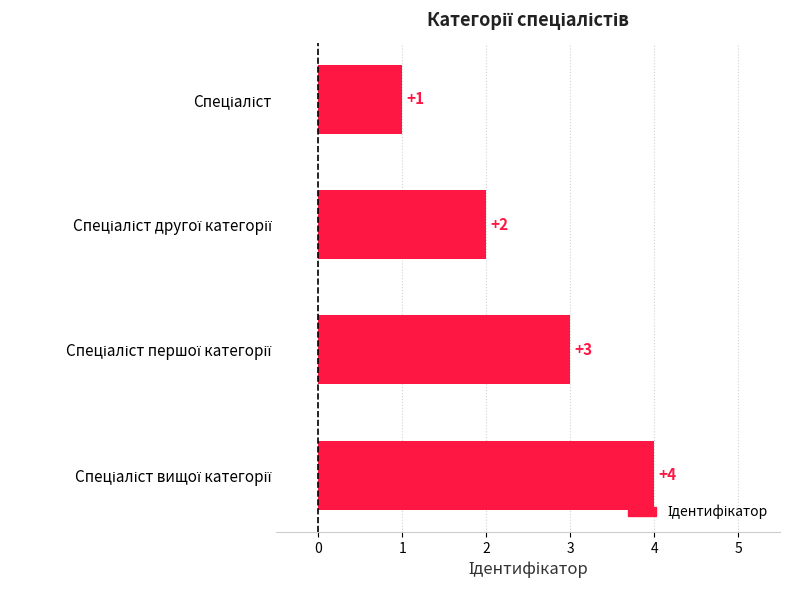

How many series are shown in this chart?

1